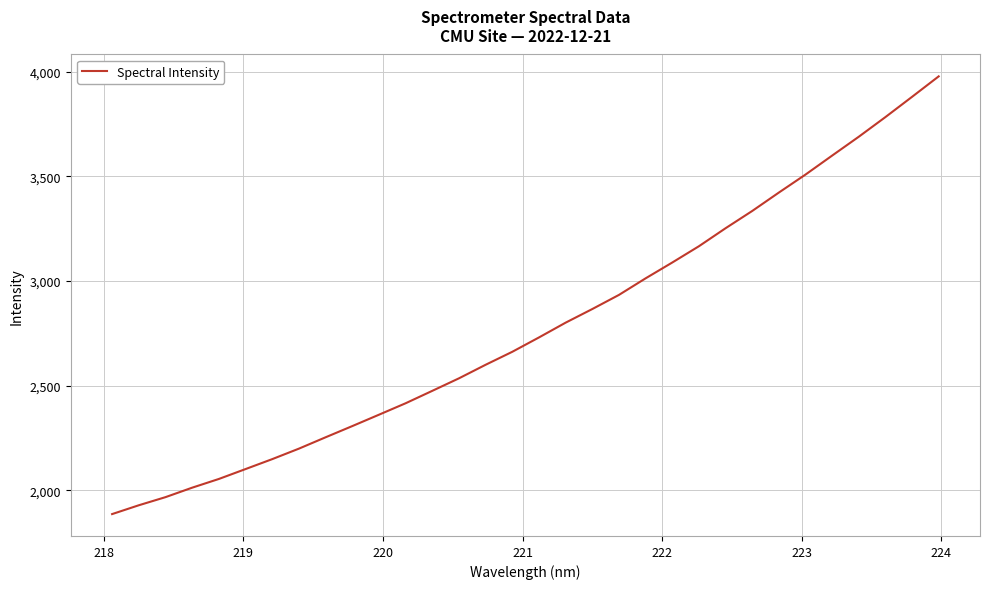

What is the smallest value displayed?

1886.8